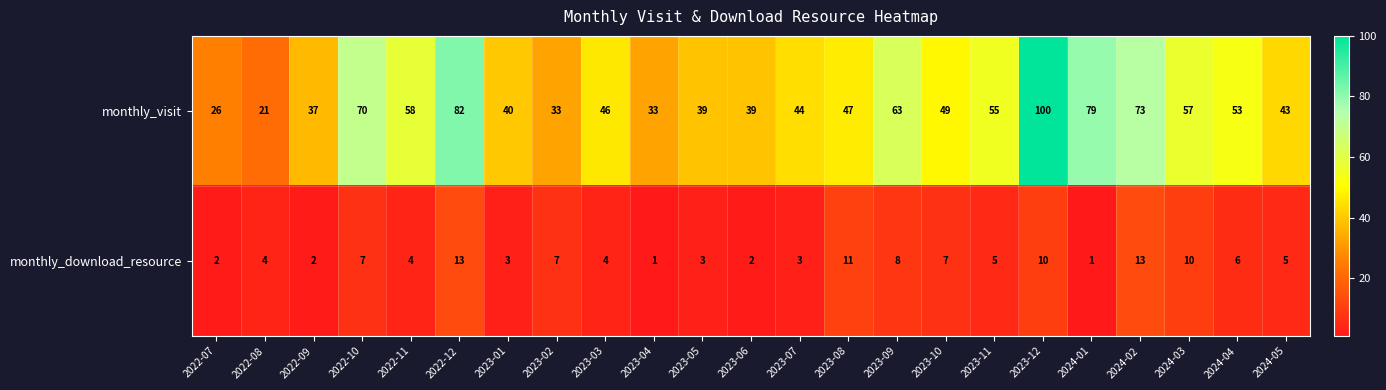

Which label corresponds to the largest value in the chart?

2023-12